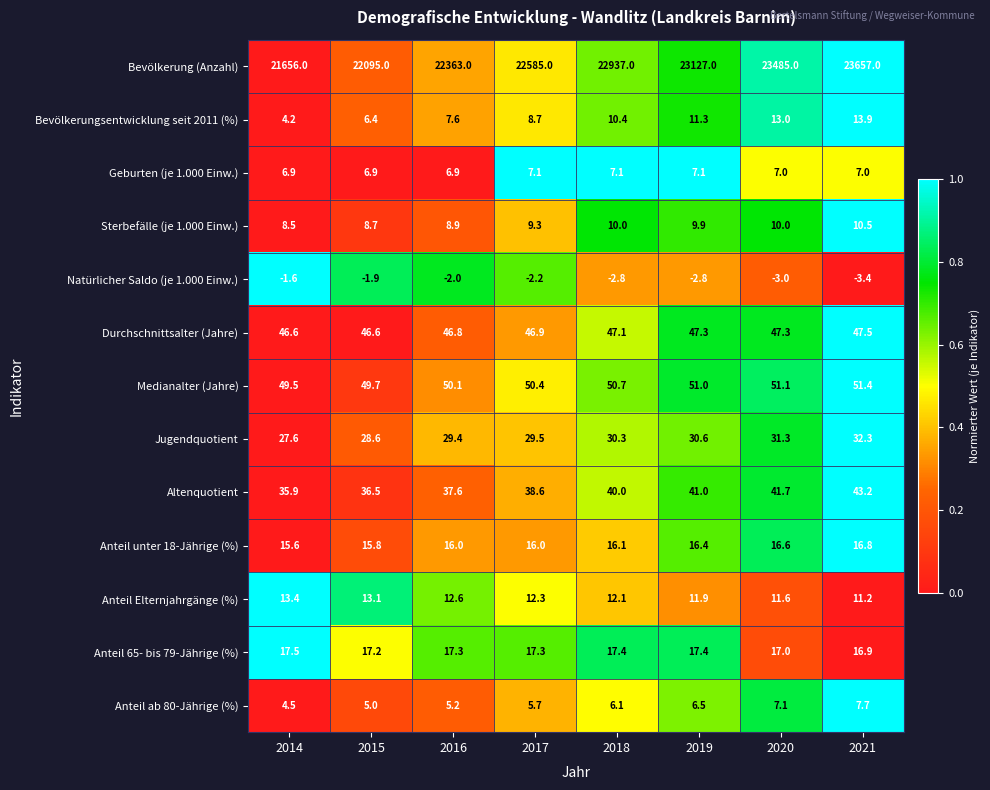

How many series are shown in this chart?

13